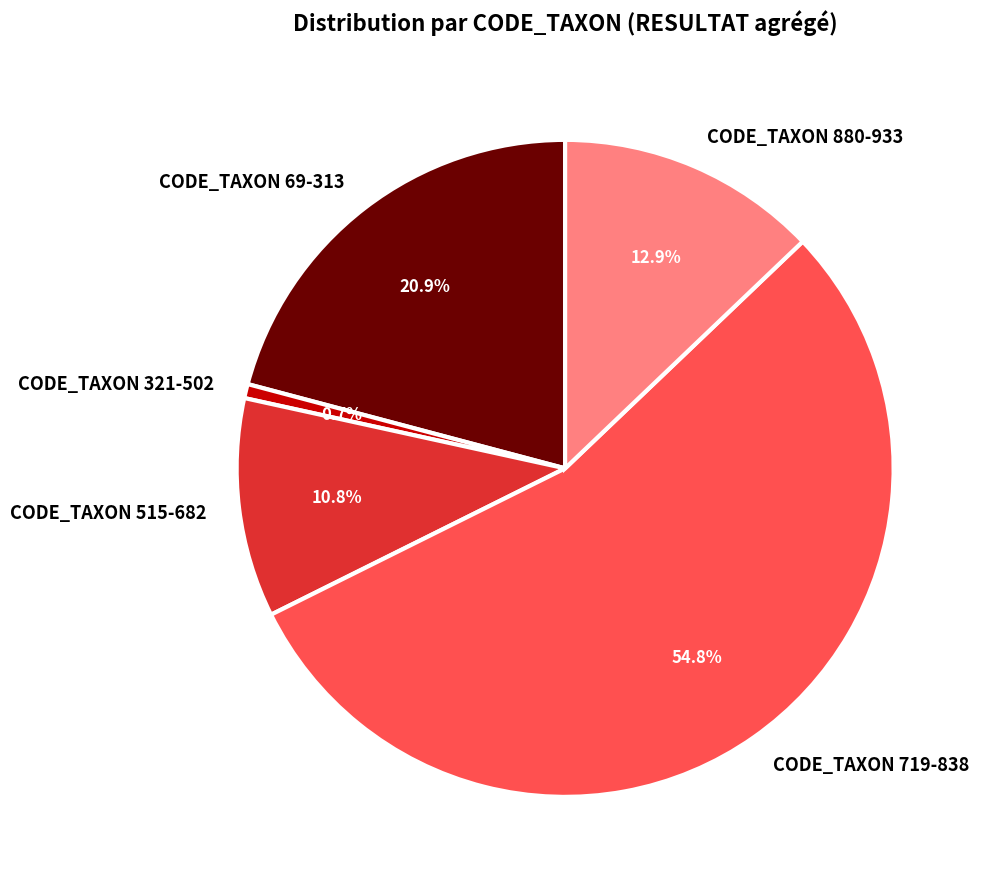

How many segments does this pie chart have?

5